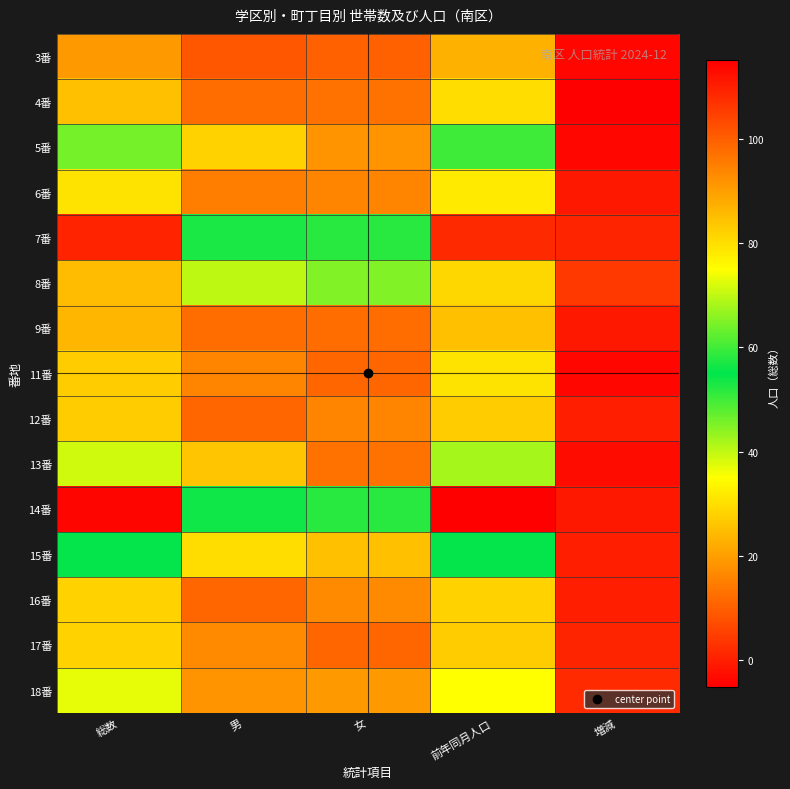

At how many categories does at least one series exceed 79?

2